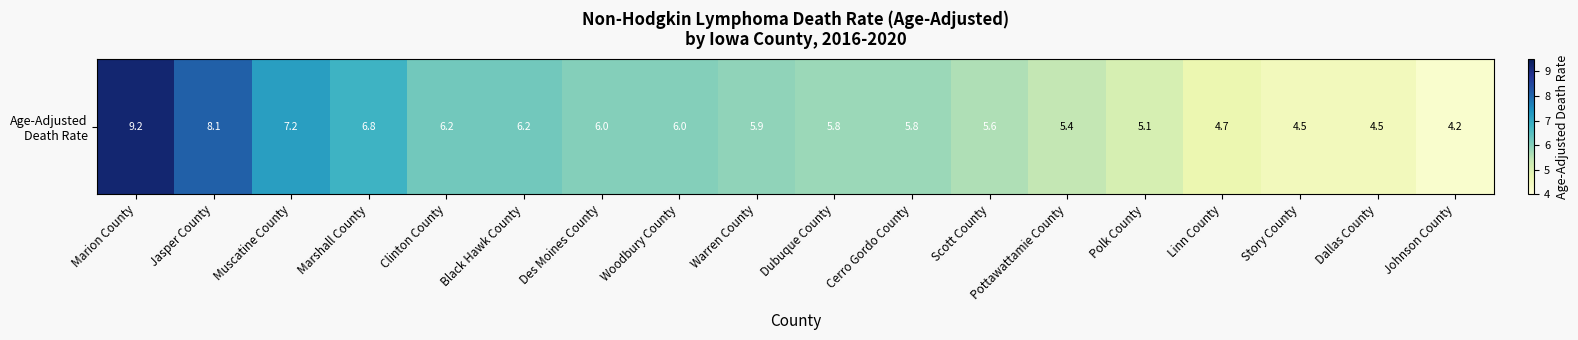

Approximately how many times larger is the value at Dubuque County compared to Cerro Gordo County?

1.0